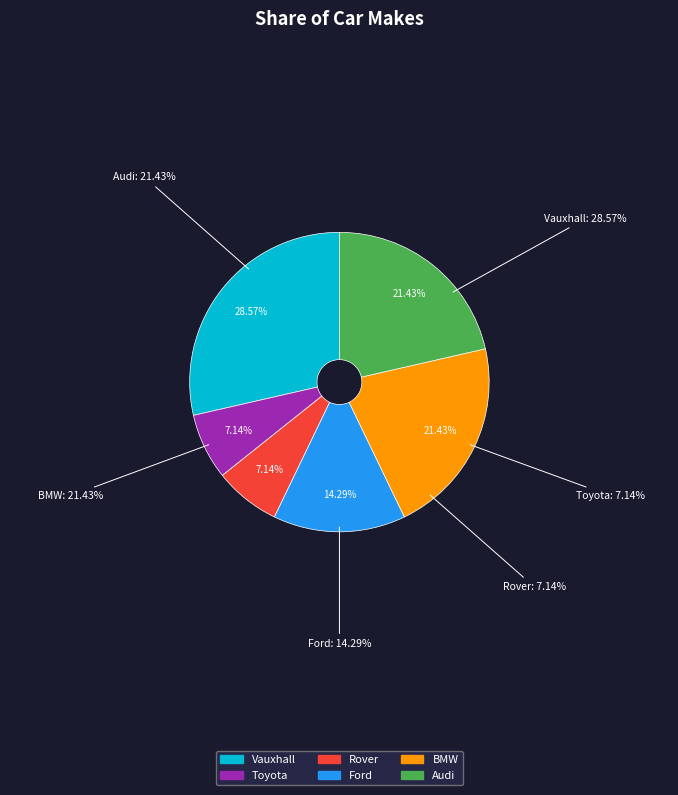

How many slices are in this pie chart?

6